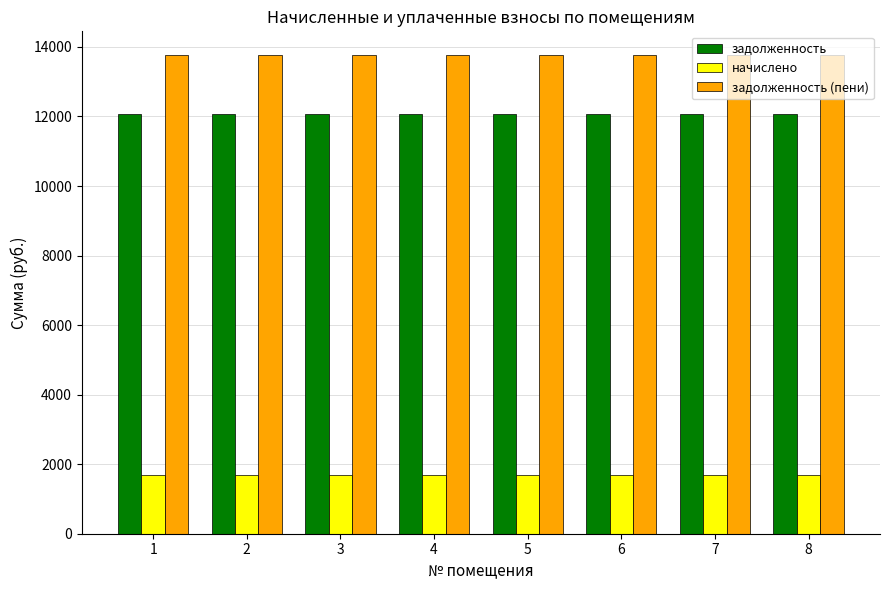

At how many categories does at least one series exceed 5542?

8